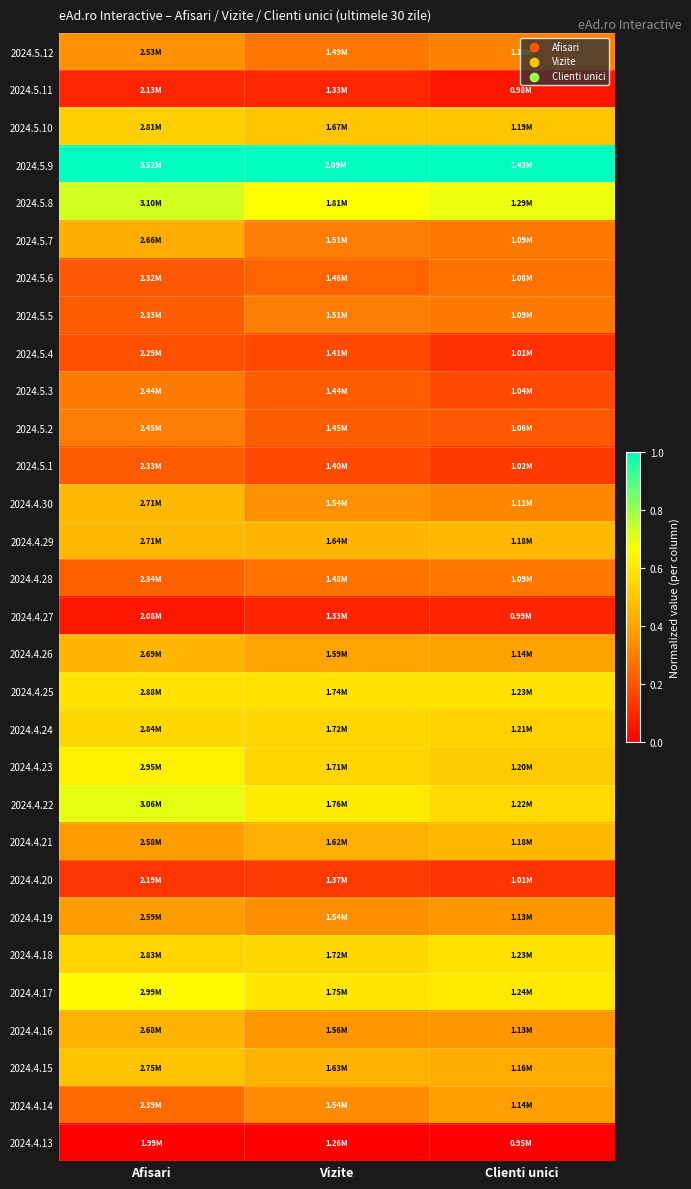

Which label corresponds to the largest value in the chart?

Afisari